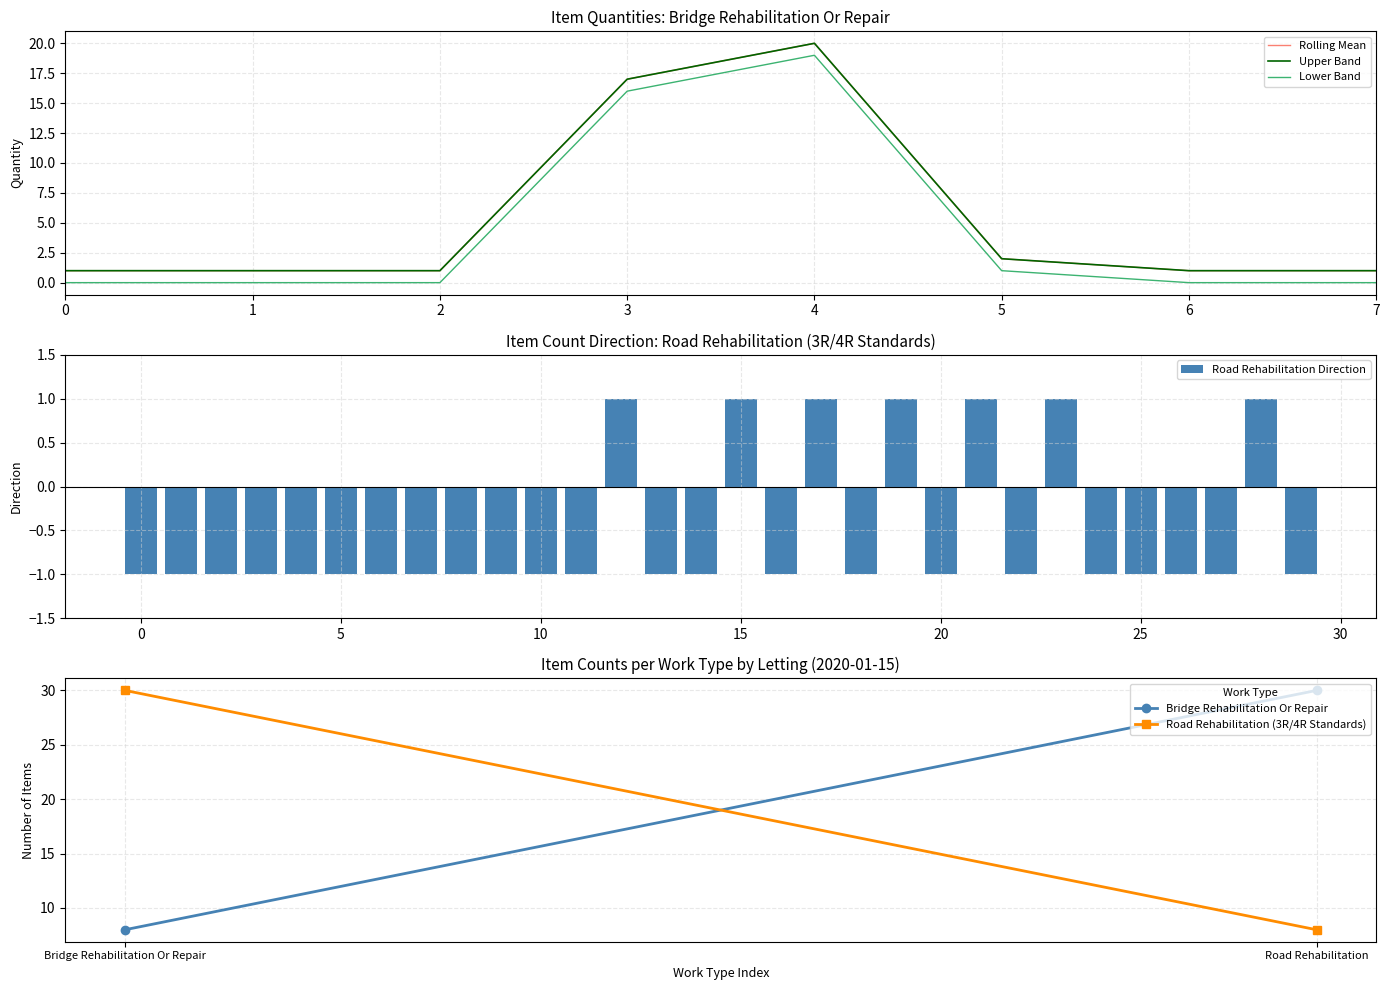

What is the sum of the values at 5 and 0?

3